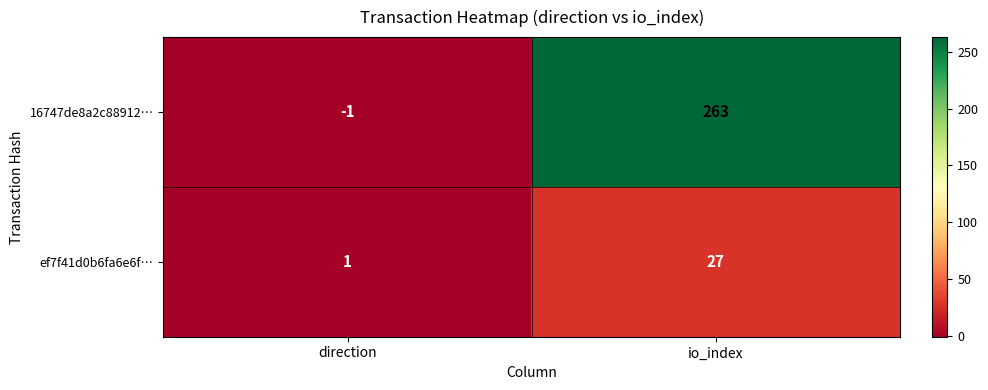

The 16747de8a2c88912… series shows -1 at direction. True or false?

True